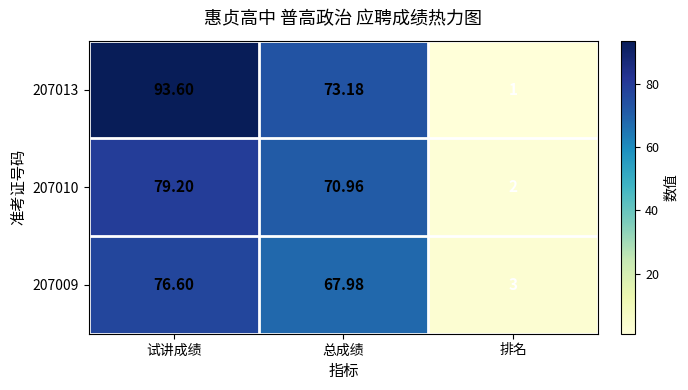

At which label is 207009 closest to 39?

总成绩